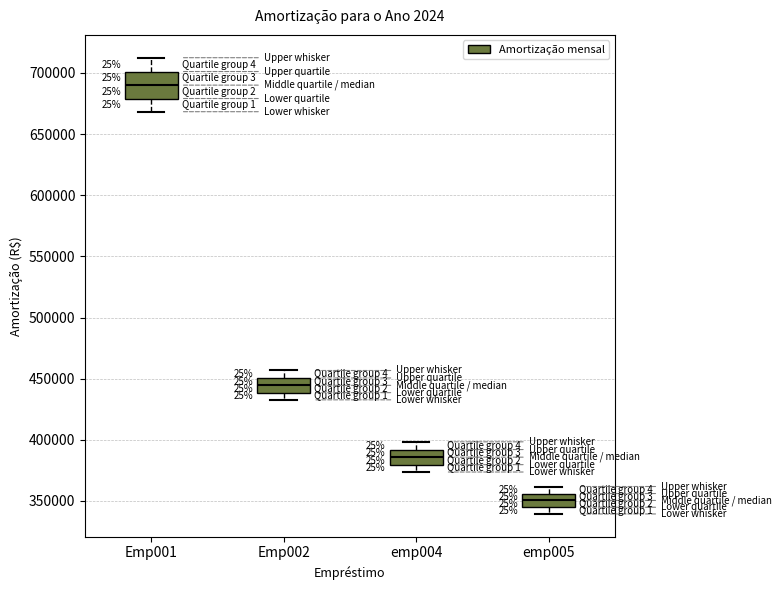

Comparing the boxes themselves (not the whiskers), which one is the tallest?

Emp001